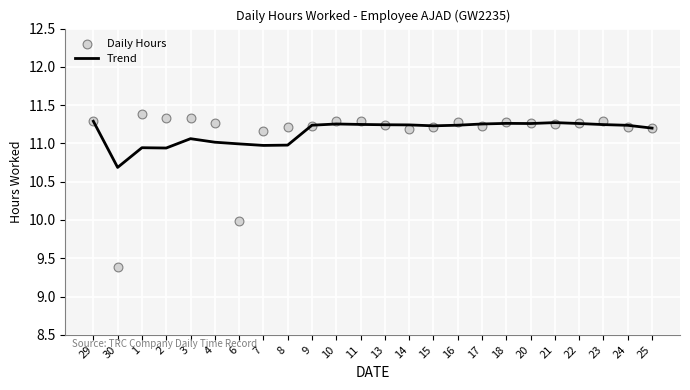

What are all the series names shown in the legend?

Trend, Daily Hours